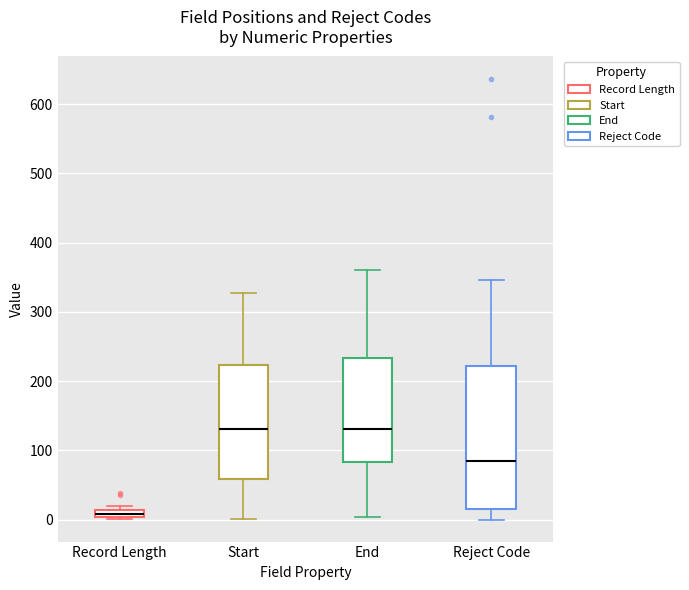

Where does the lower whisker of the box for End end on the y-axis? The values are not printed on the chart, so give them approximately, as read against the axis.

0